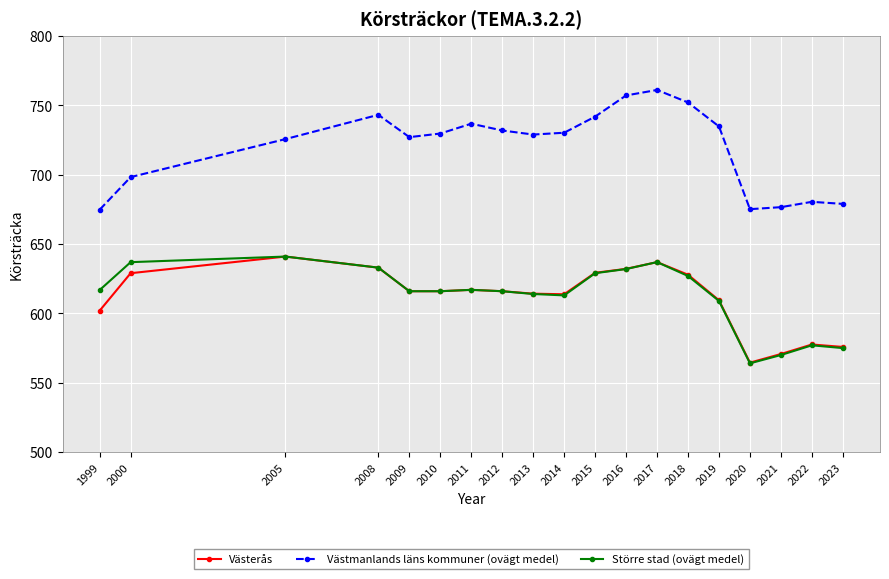

How many series are shown in this chart?

3